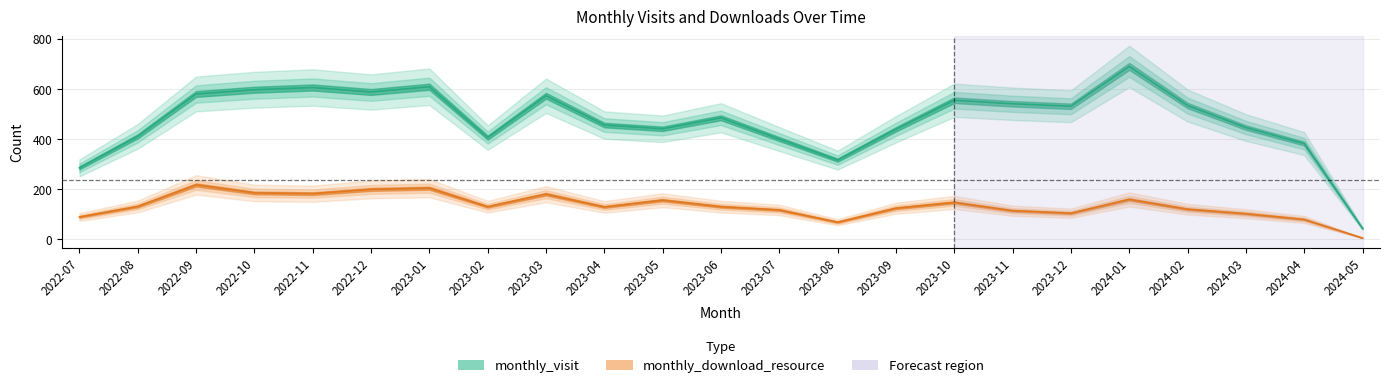

Does the chart display data point markers on the line(s)?

No